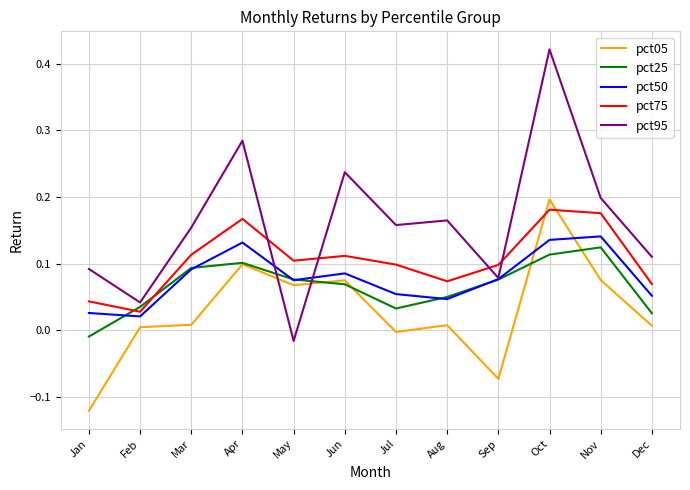

What are all the series names shown in the legend?

pct05, pct25, pct50, pct75, pct95